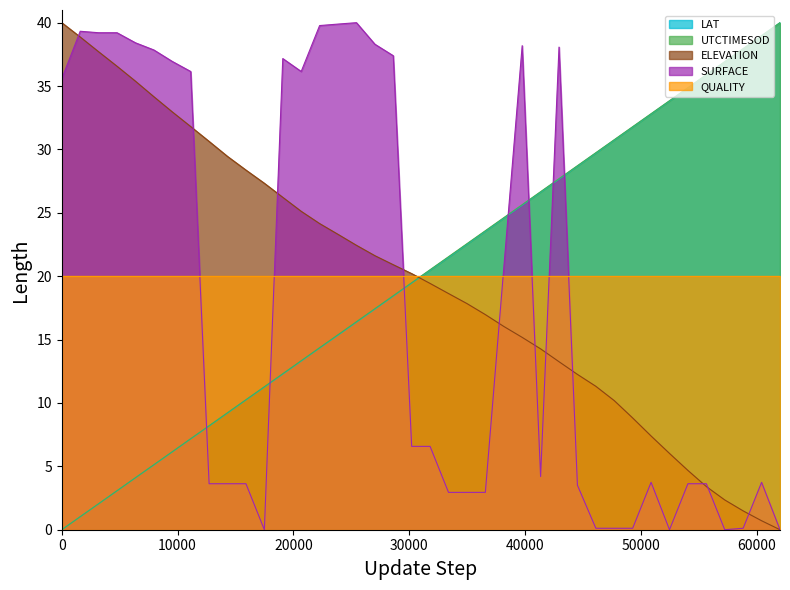

How many times do SURFACE and LAT cross each other?

7